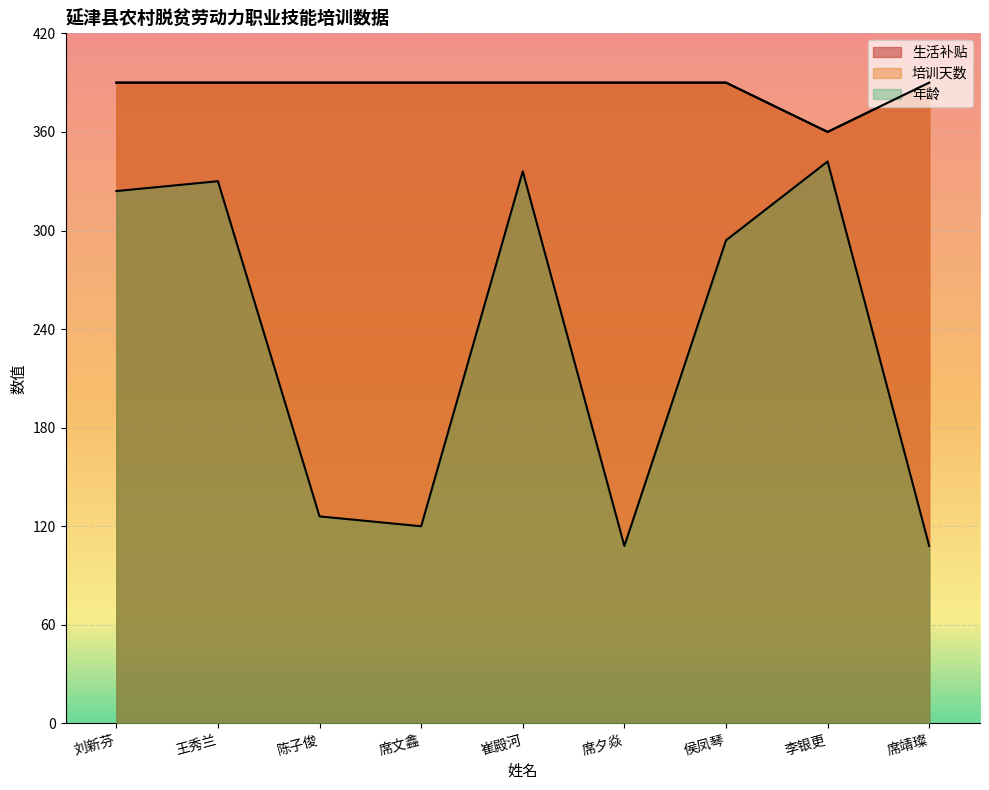

At which category is the sum across all series the highest?

崔殿河